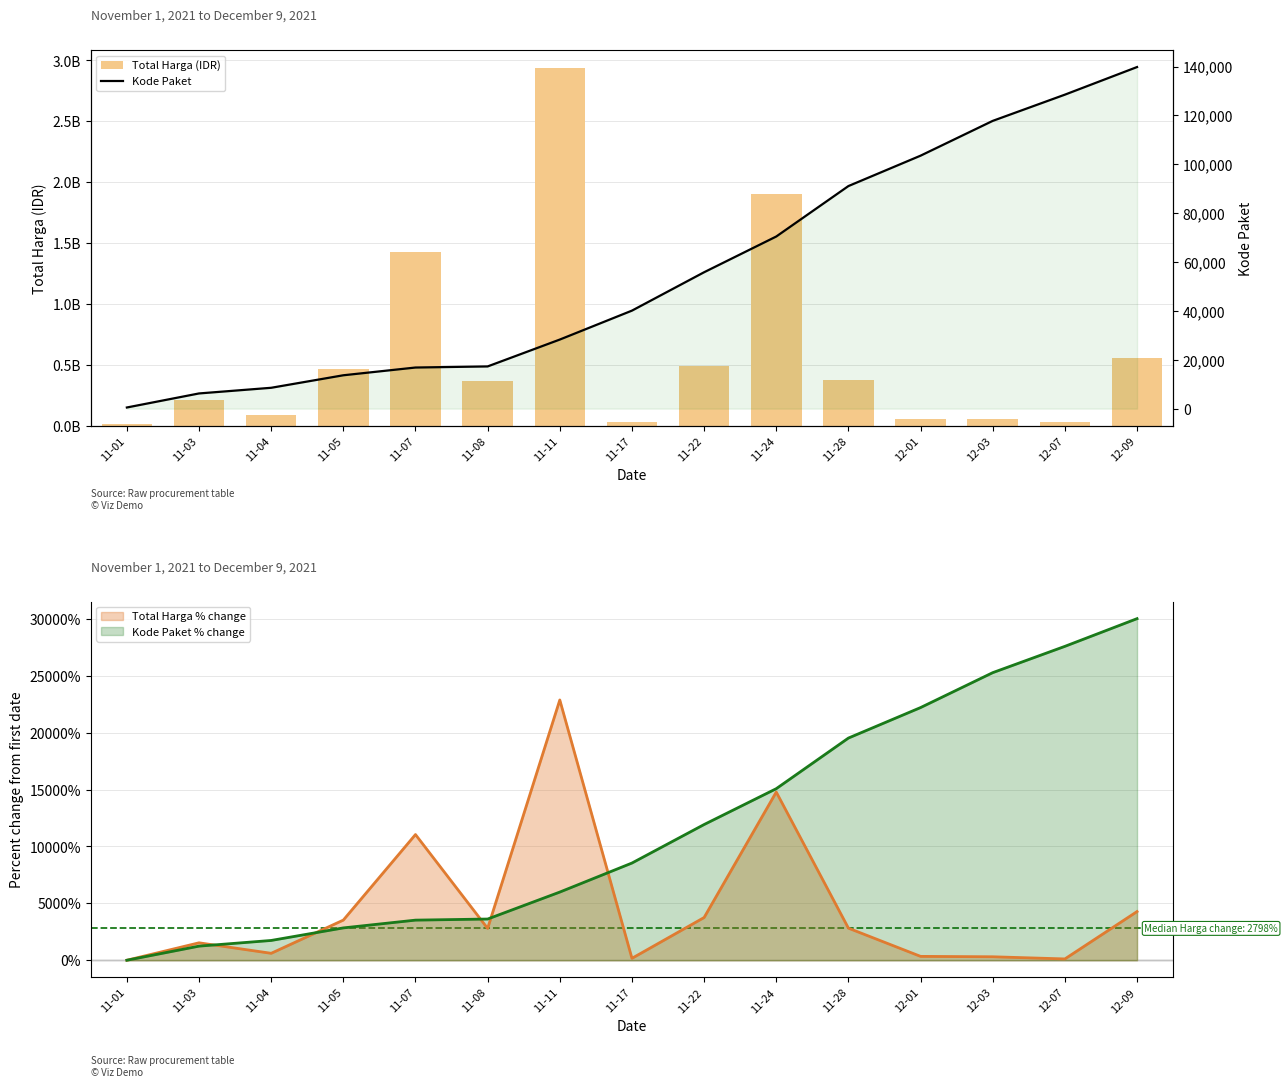

What position from the left is 11-08?

6